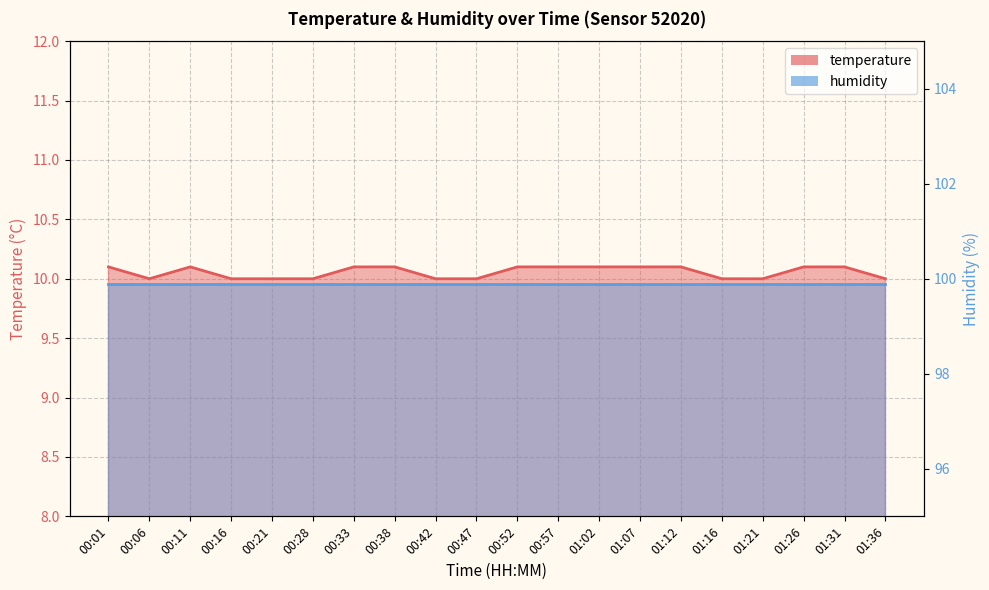

Reading left to right, list all the values displayed in this chart.

10.1	10.0	10.1	10.0	10.0	10.0	10.1	10.1	10.0	10.0	10.1	10.1	10.1	10.1	10.1	10.0	10.0	10.1	10.1	10.0